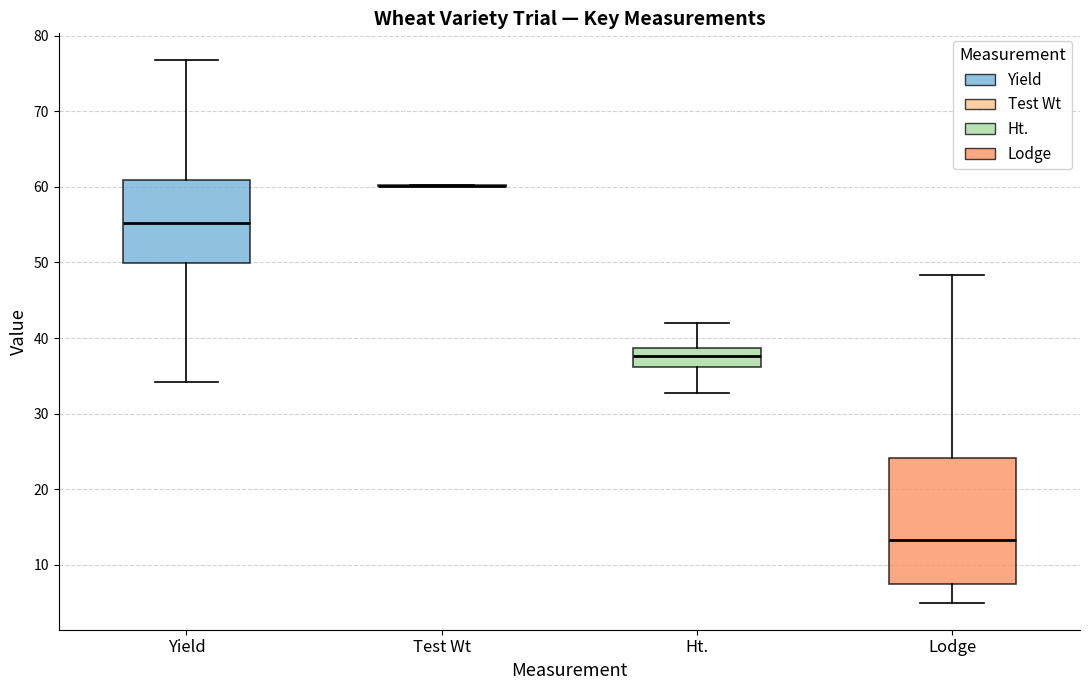

Which box is the tallest, from its lower edge to its upper edge?

Lodge